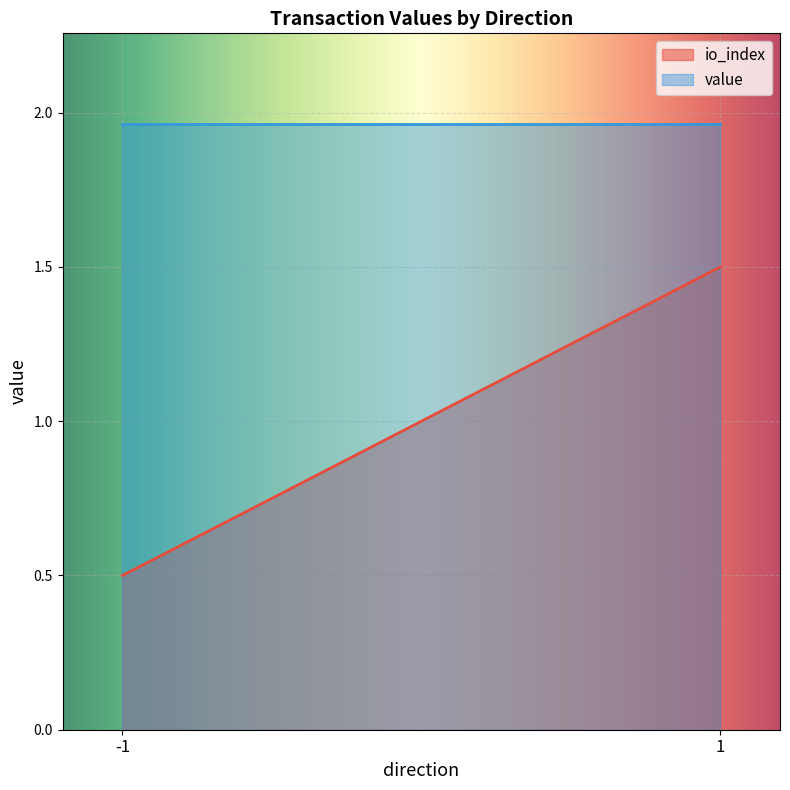

What is the average value of the io_index series?

1.0